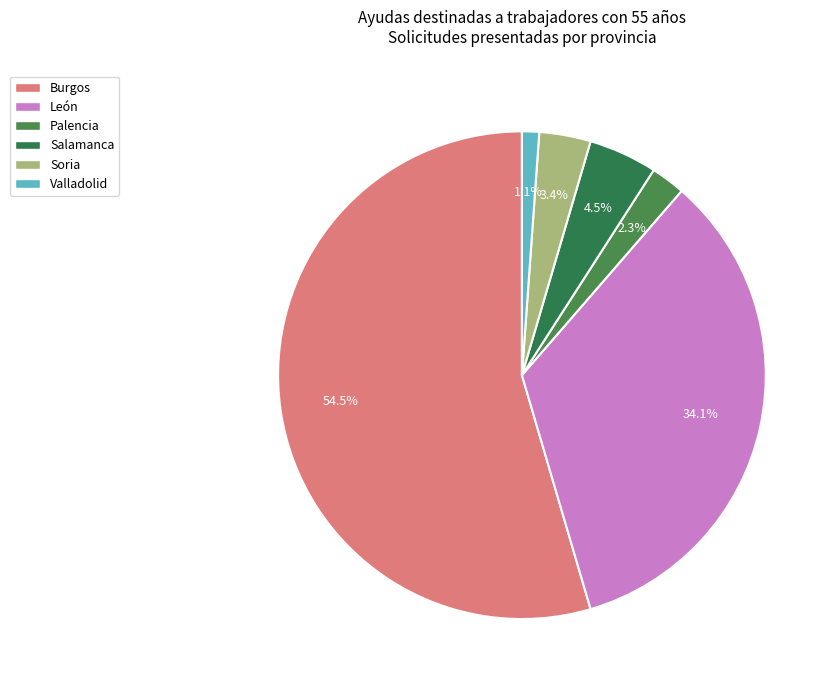

What percentage is the Palencia slice, to the nearest percent?

2%